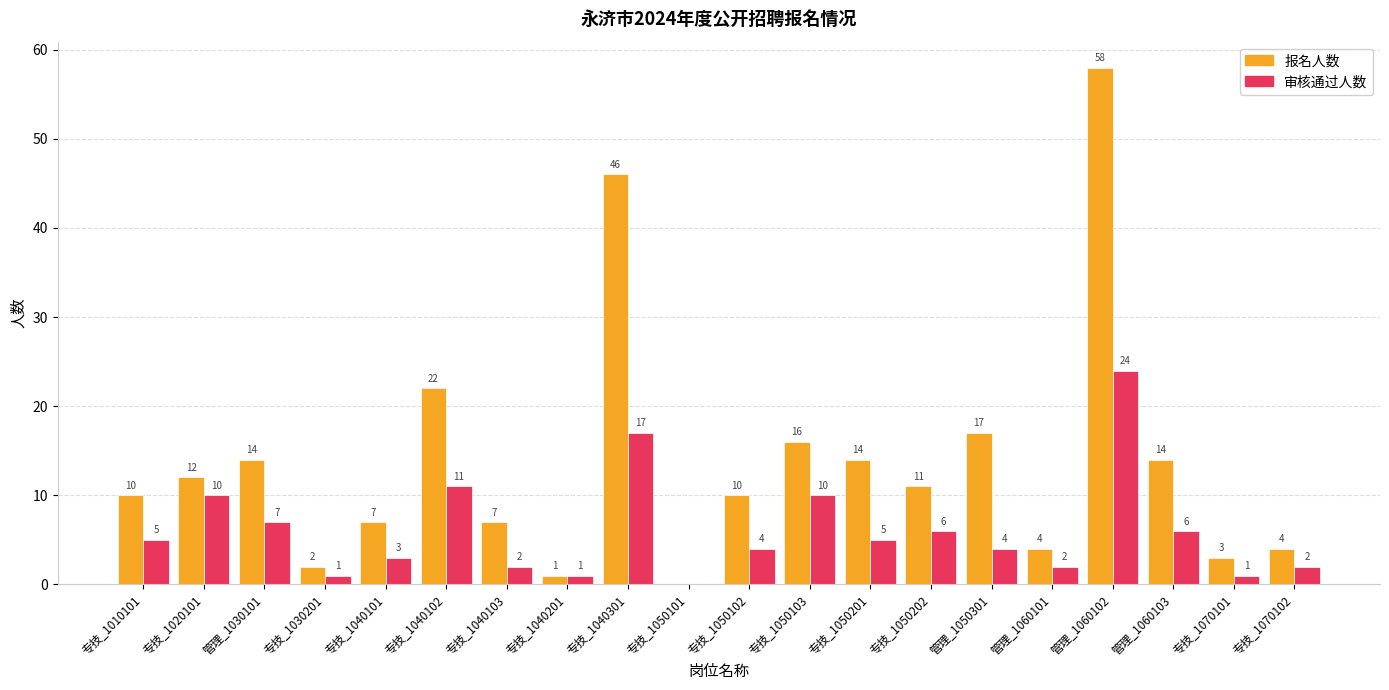

What are all the series names shown in the legend?

报名人数, 审核通过人数